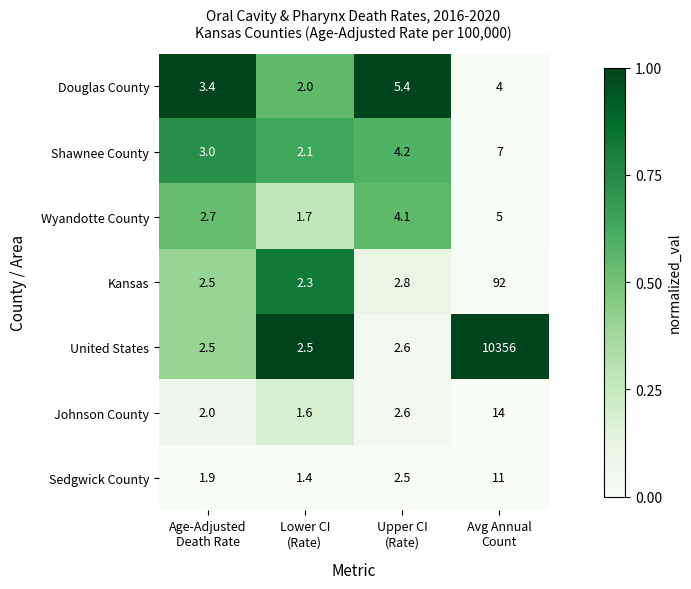

What is the highest value of the Sedgwick County series?

11.0